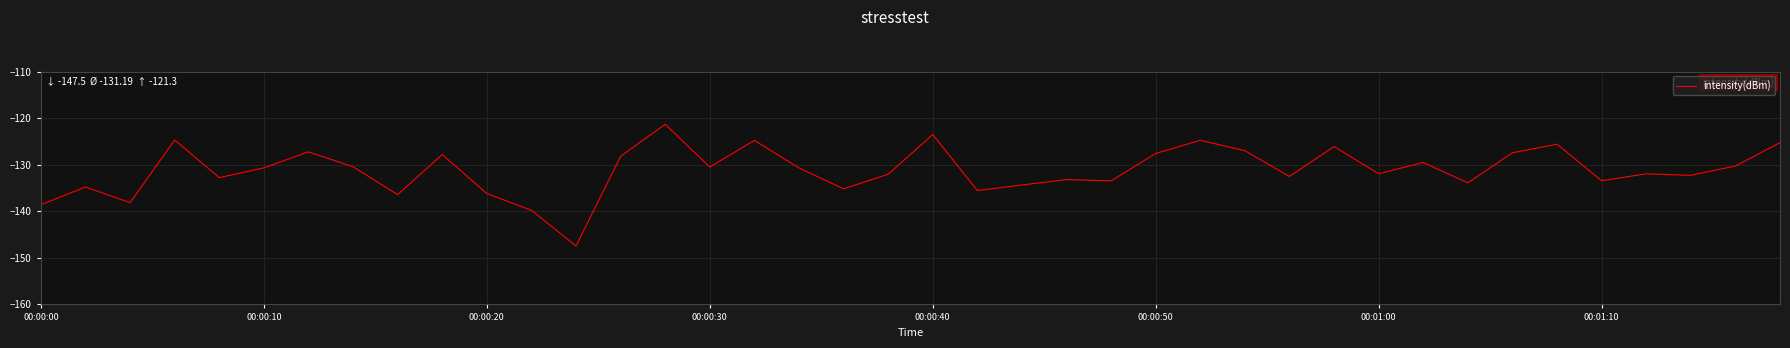

What is the greatest value displayed?

-121.3